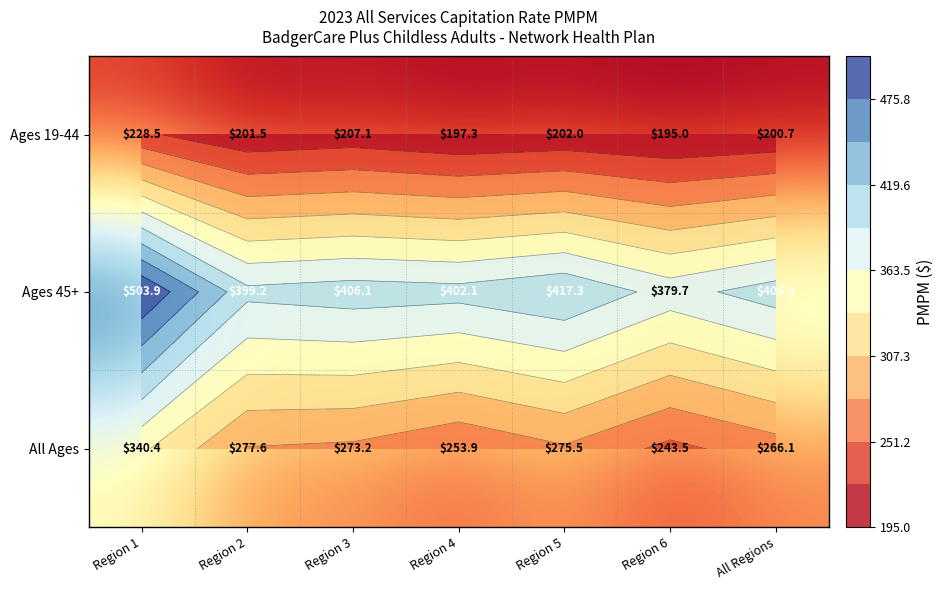

Which category has the lowest value in the All Ages series?

Region 6